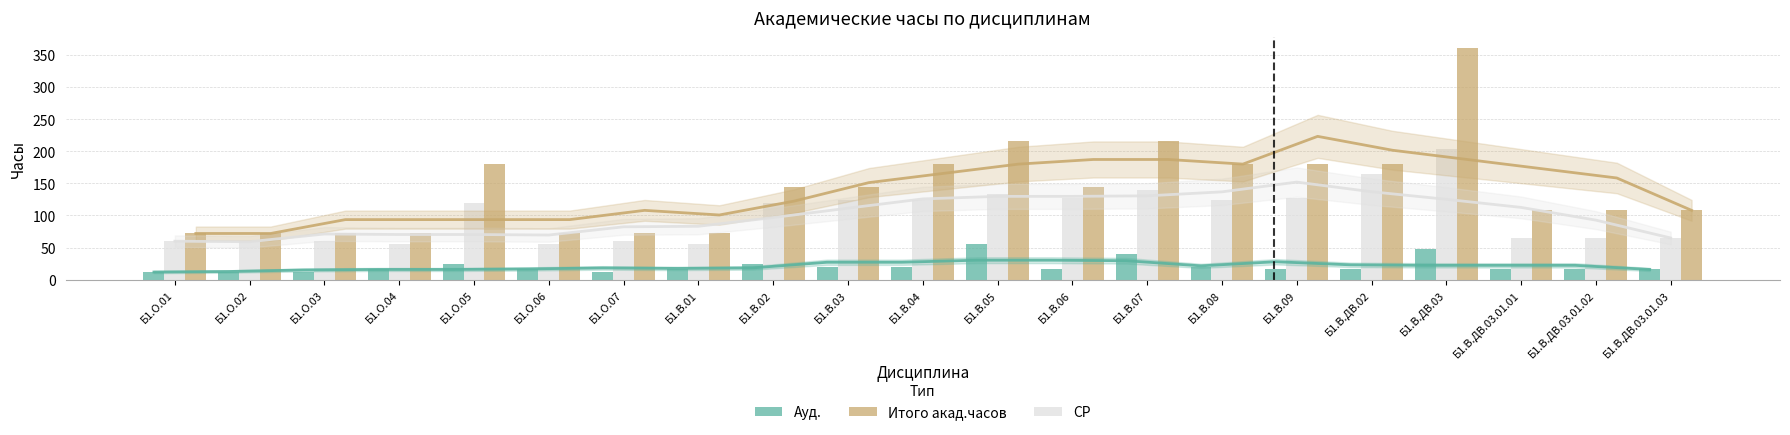

At which category does the chart reach its peak across all series?

Б1.В.ДВ.03